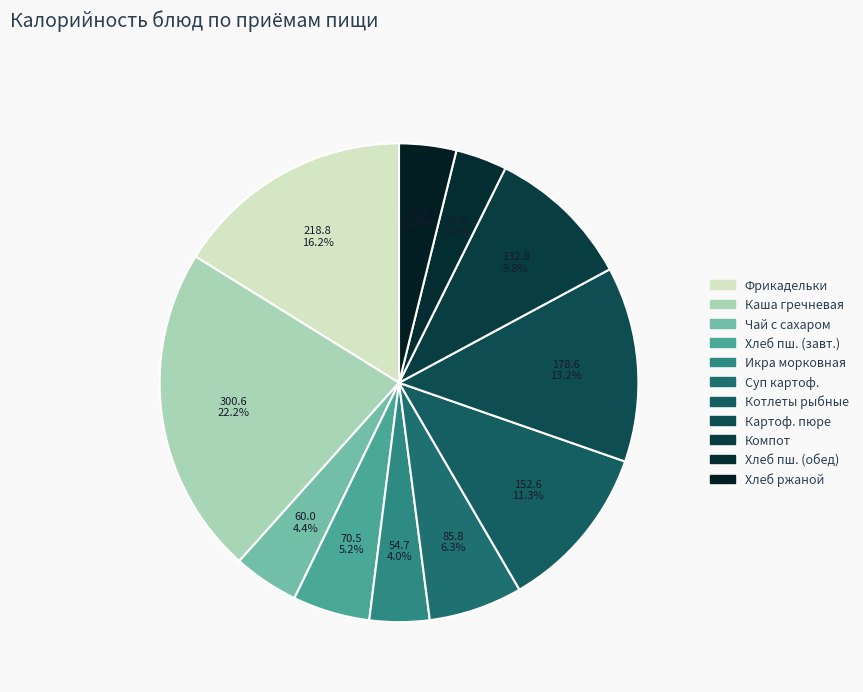

Count the number of slices in the pie.

11